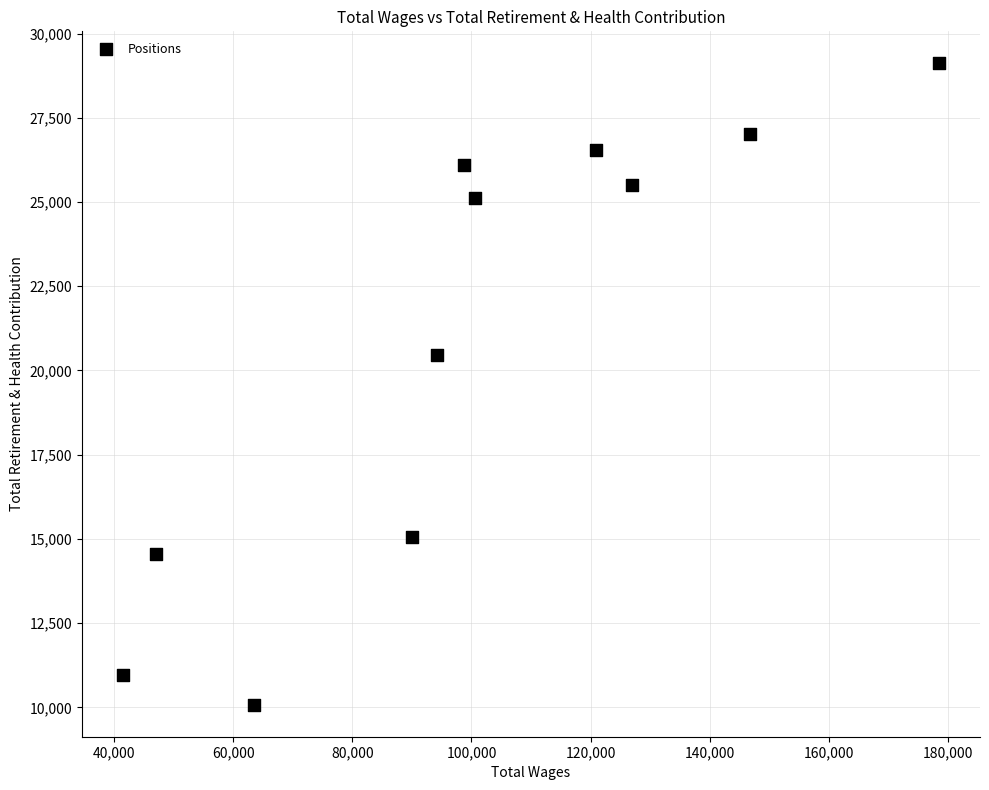

What Y value in the scatter plot is closest to 19598?

20457